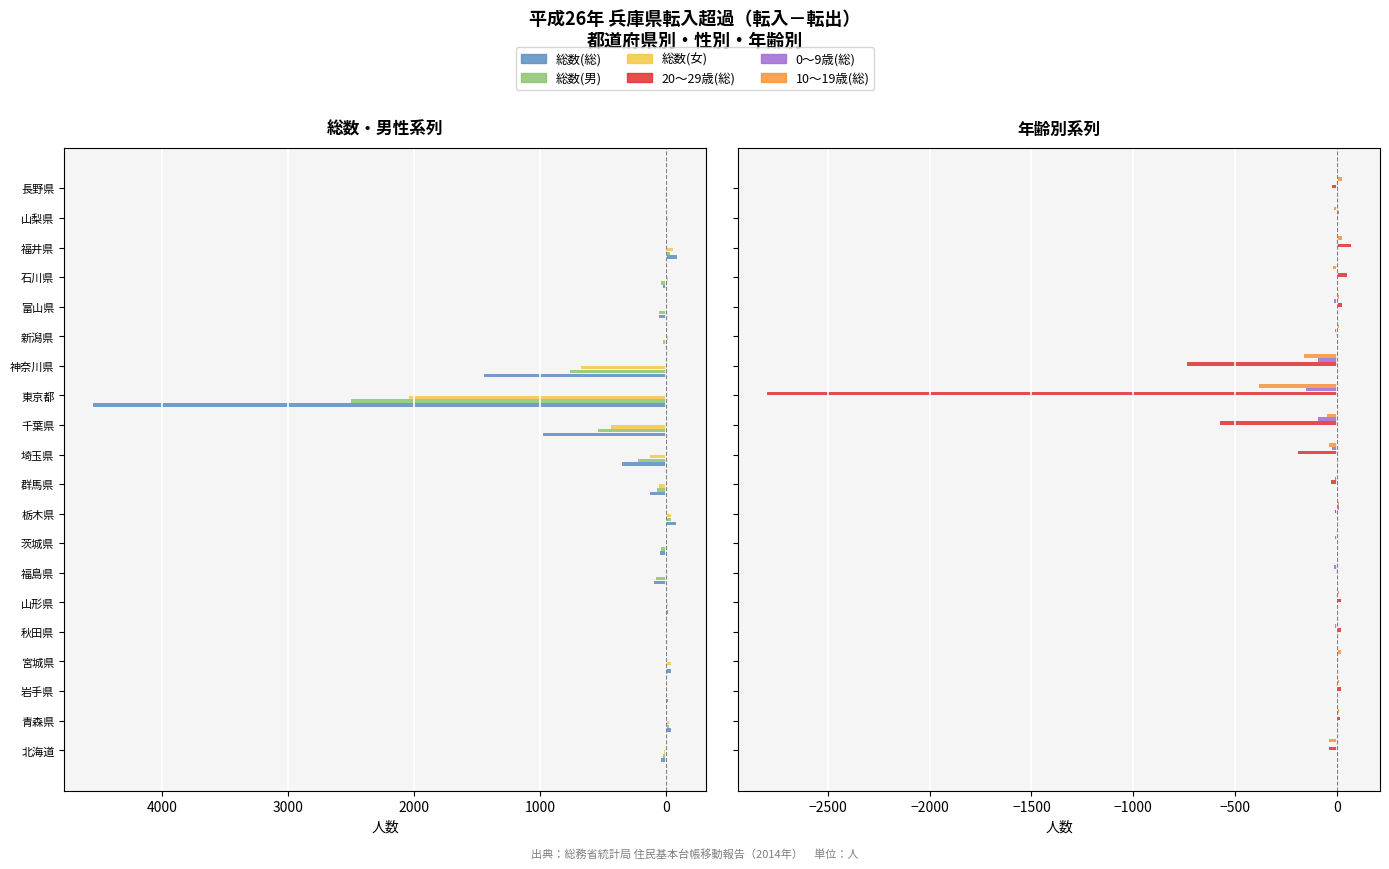

Which series has the widest spread of values?

総数(総)